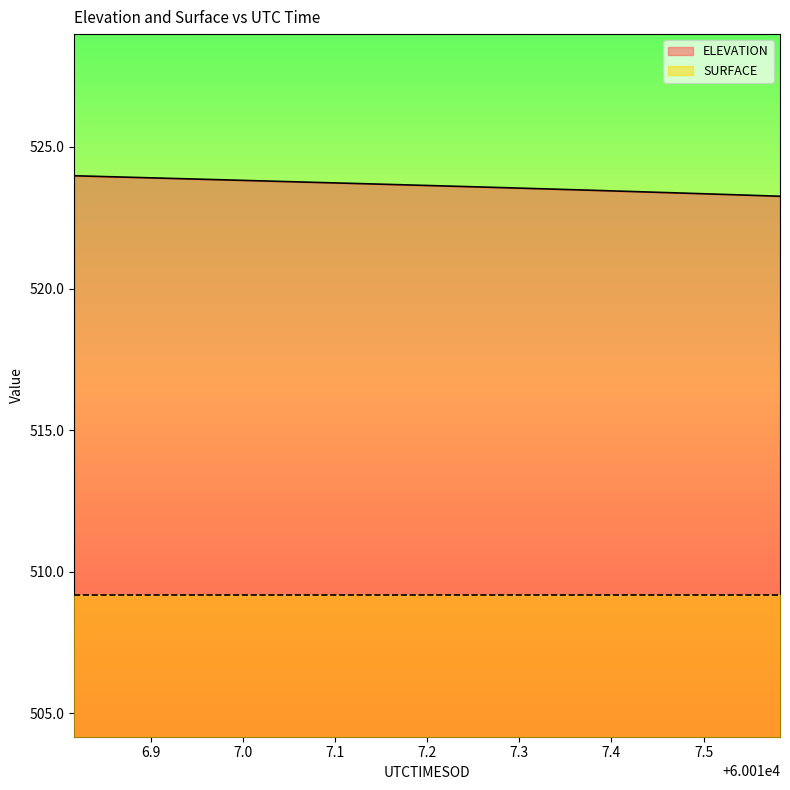

How many data points does each series have?

20